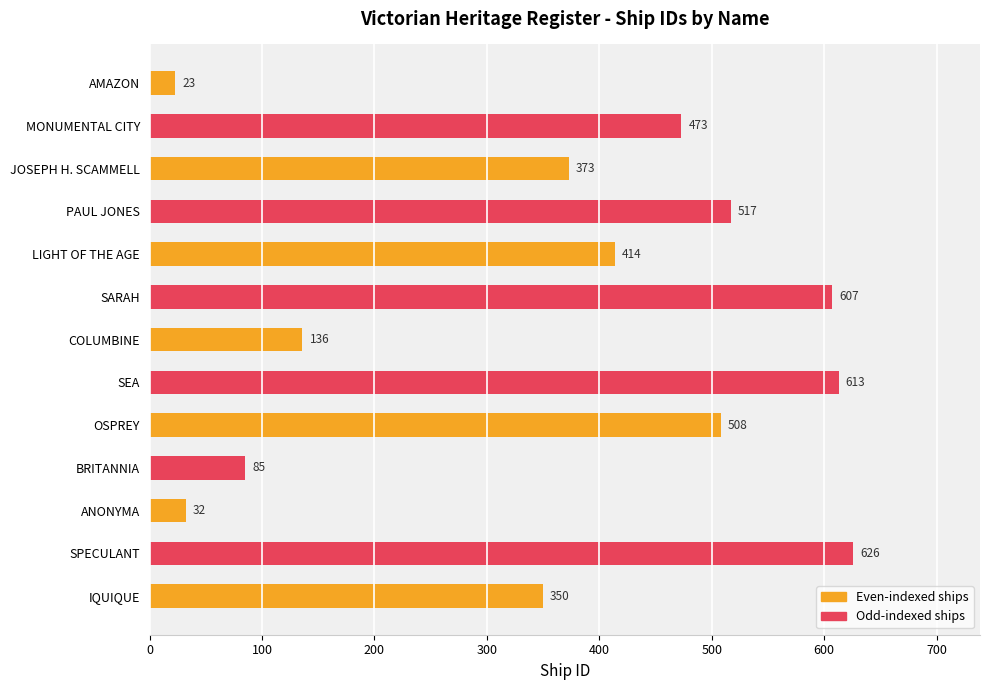

Is it true that the value at BRITANNIA is 31?

False